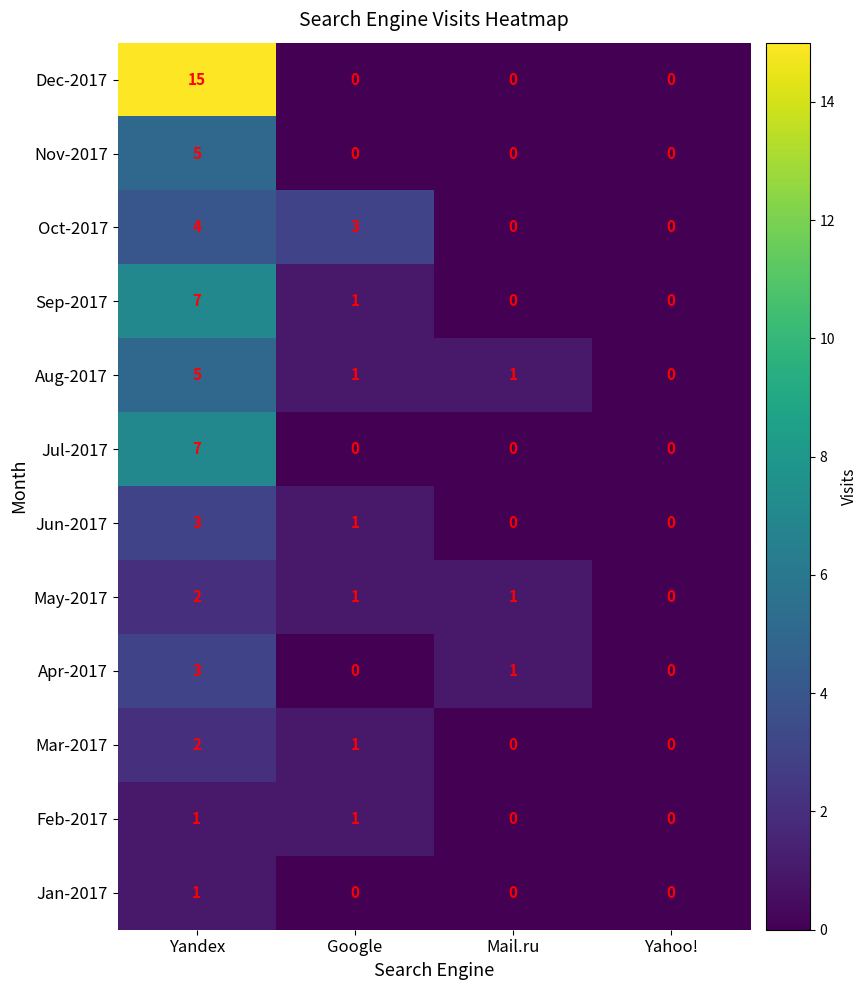

At which label does May-2017 first exceed 1?

Yandex